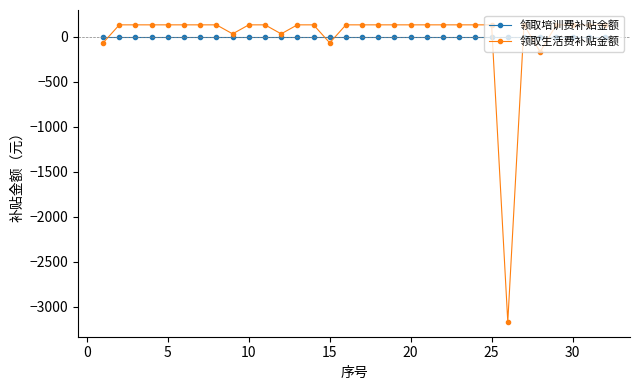

Which series has the widest spread of values?

领取生活费补贴金额